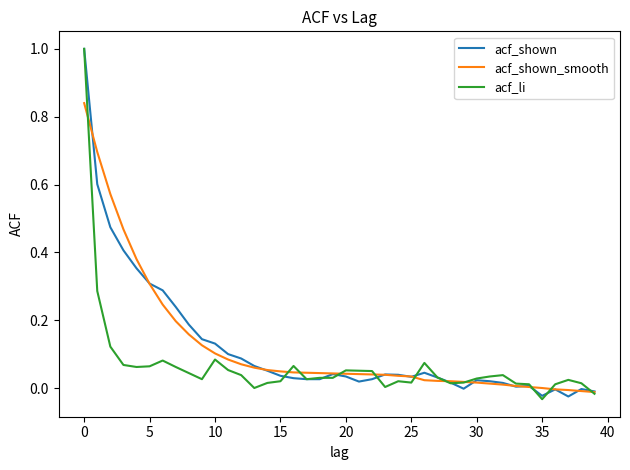

What is the greatest value displayed?

1.0